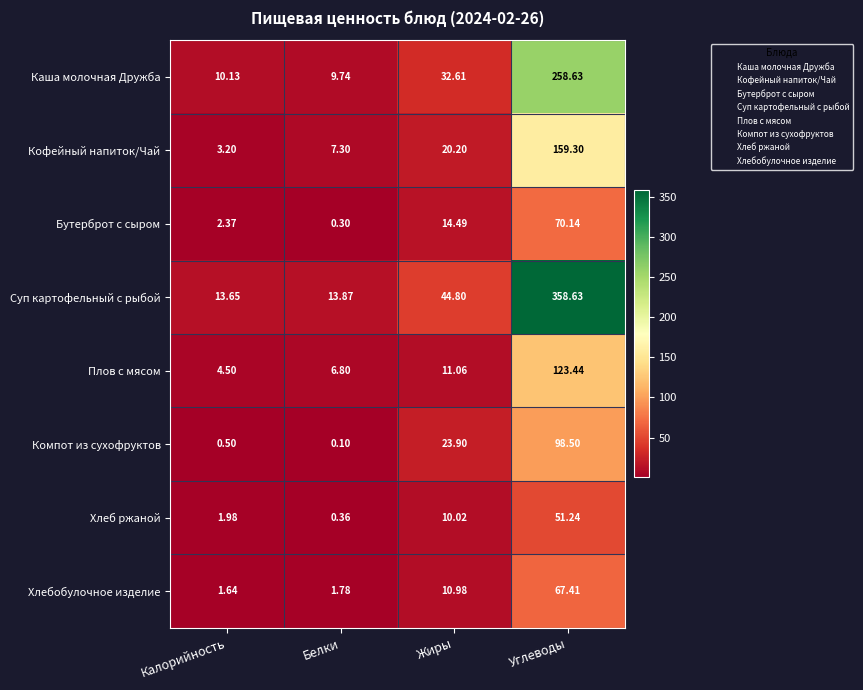

Where does the Хлеб ржаной series first go above 10?

Жиры